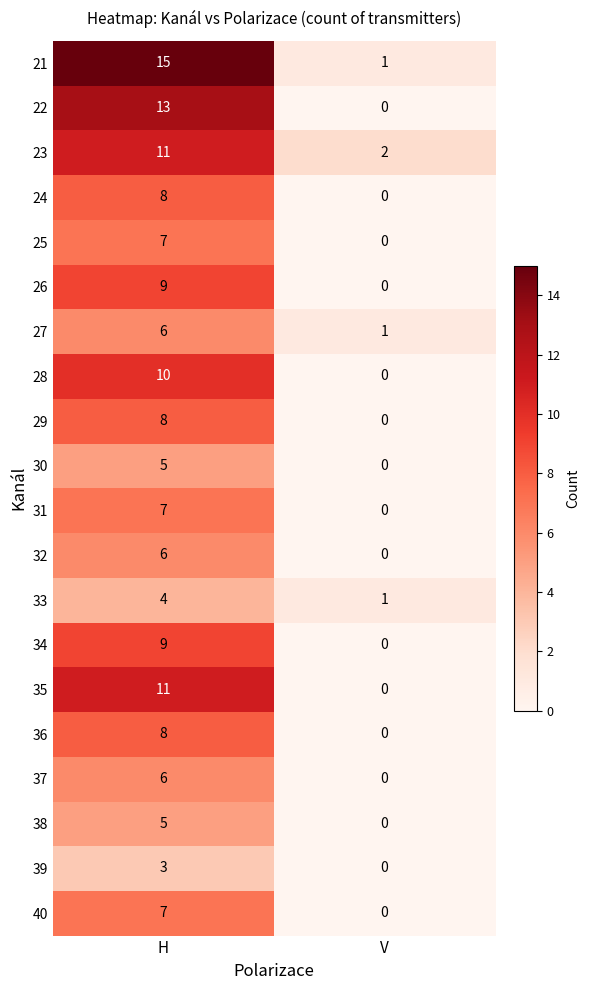

True or false: 37 has a value of 3 at H.

False